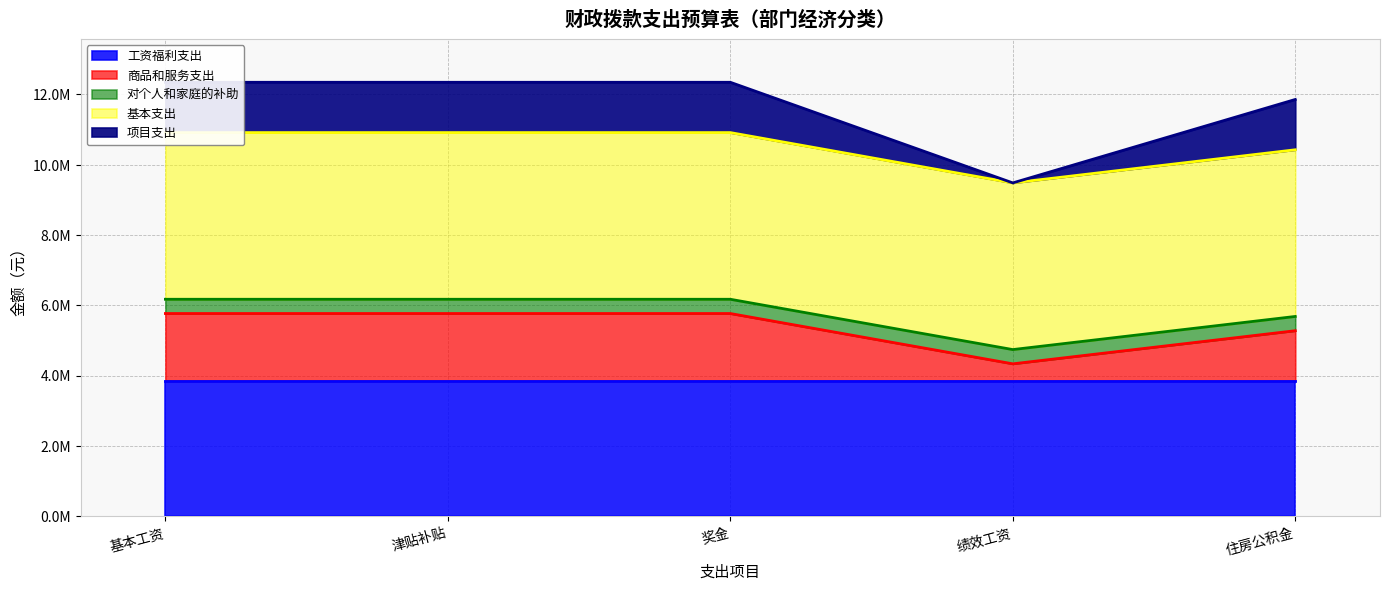

Which series changed the most between 基本工资 and 绩效工资?

商品和服务支出